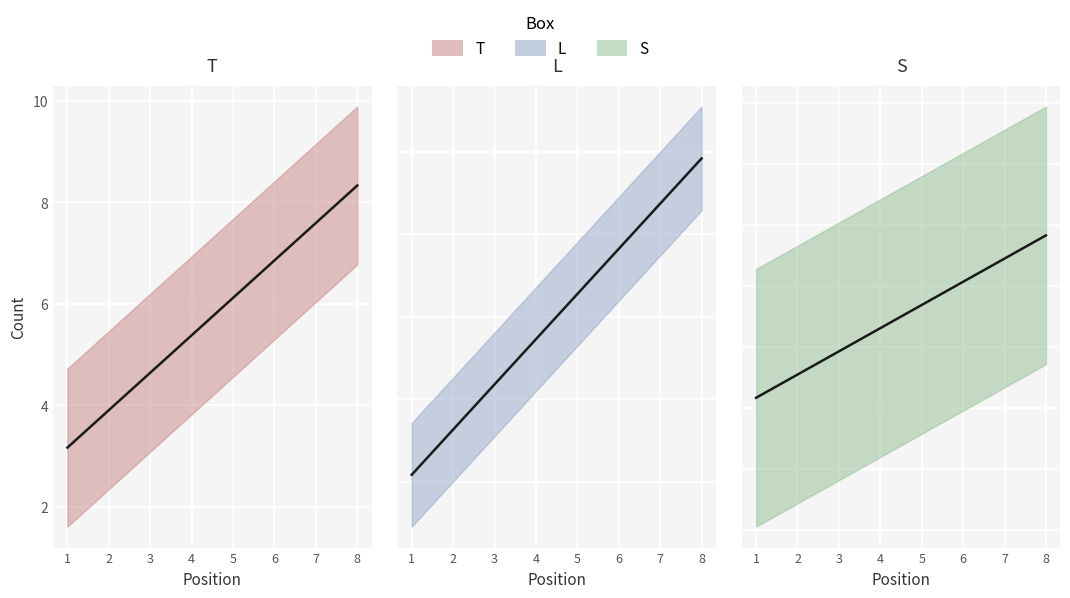

True or false: T_line has more than 1 points higher than both neighbors.

False